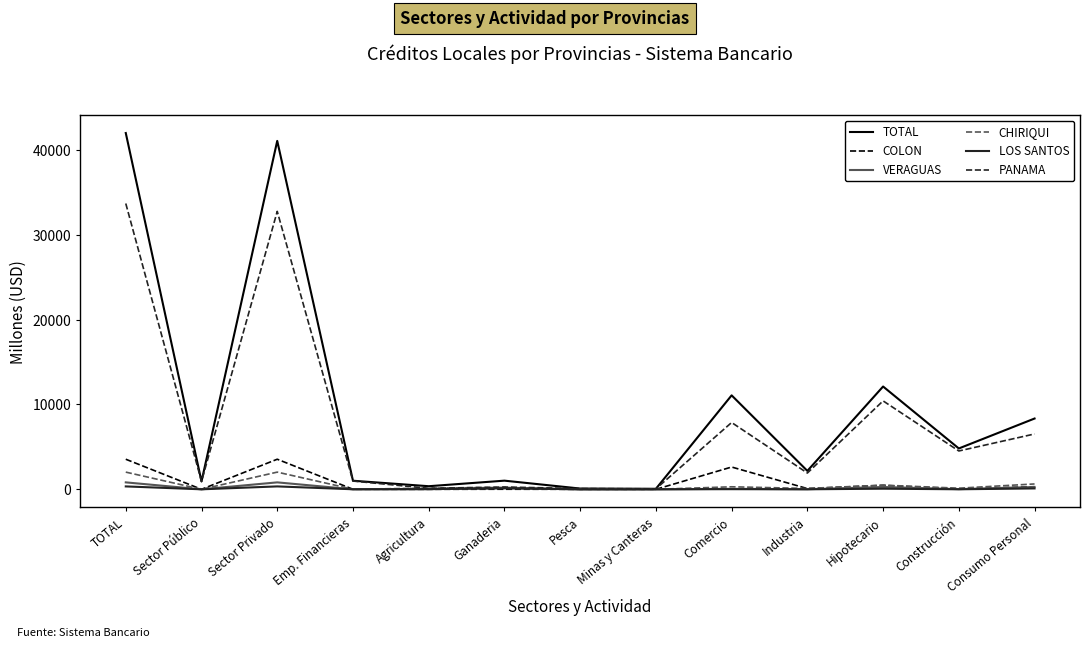

What is the spread (max minus min) of values at Minas y Canteras?

61.5